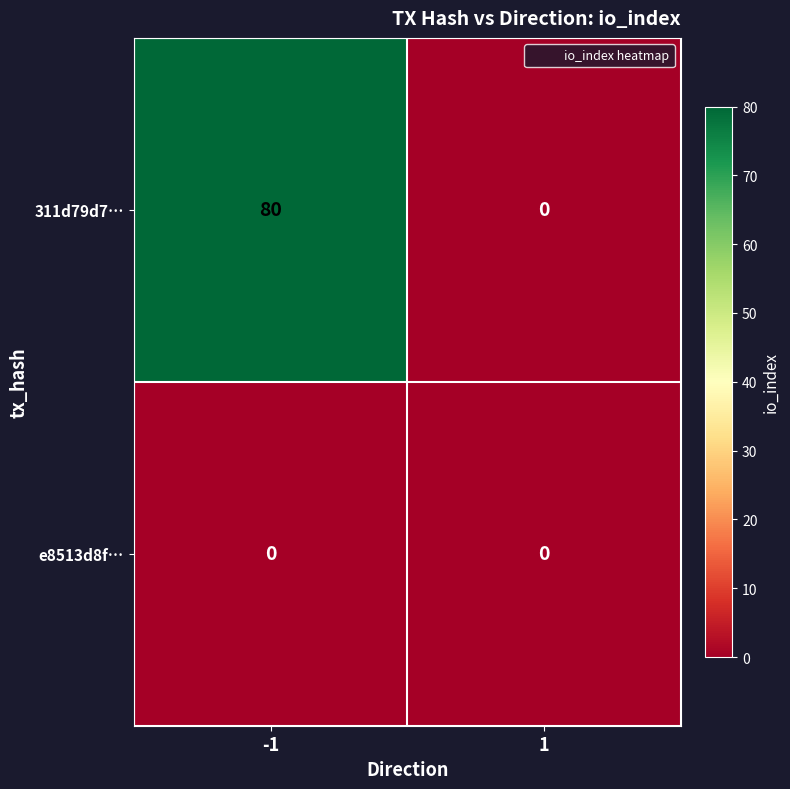

Is it true that e8513d8f… equals 0 at -1?

True